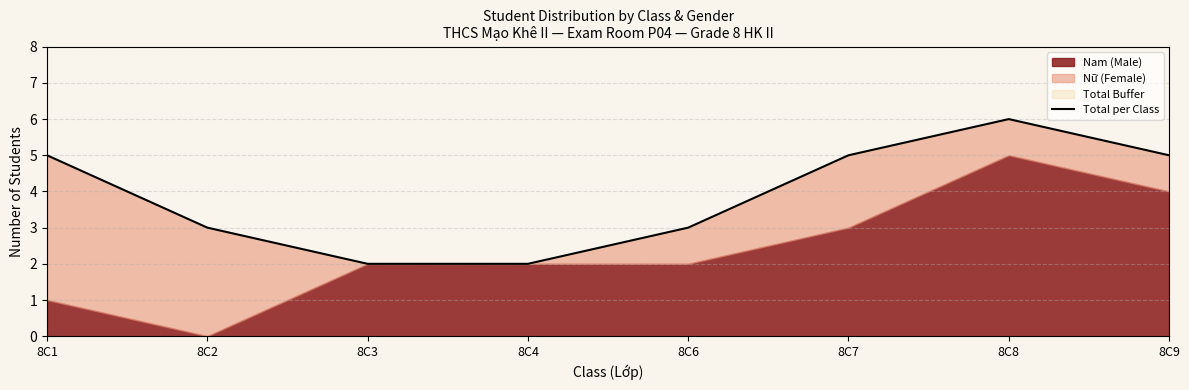

Where does the data first go above 5?

8C8